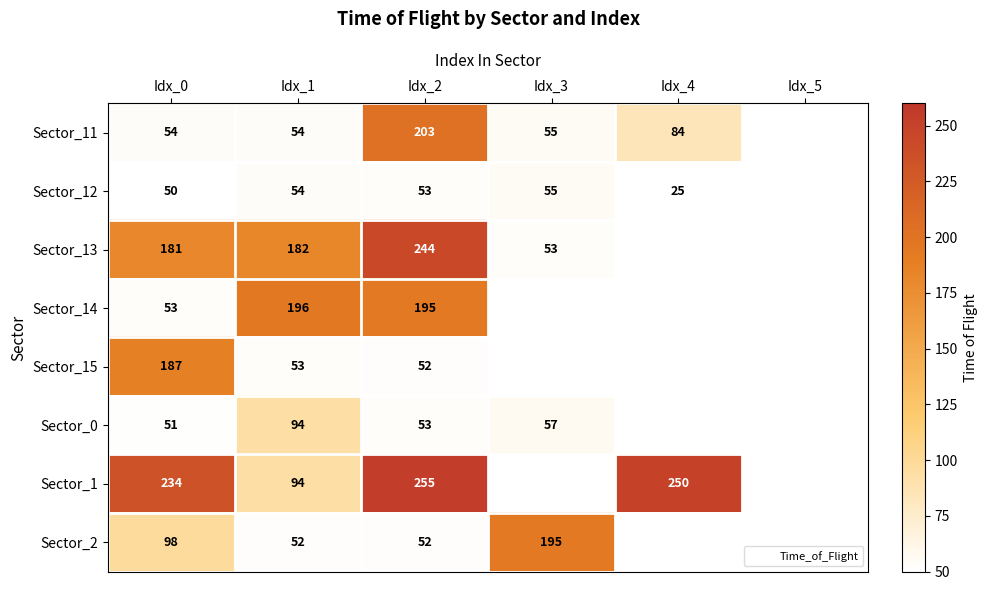

What is the maximum value shown in the chart?

255.0